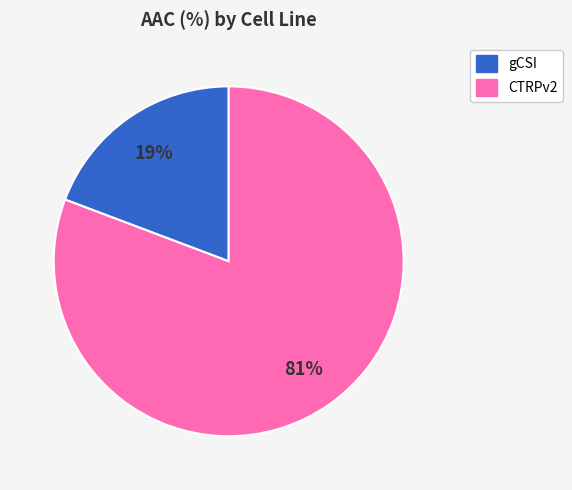

True or false: CTRPv2 accounts for 90% of the total.

False